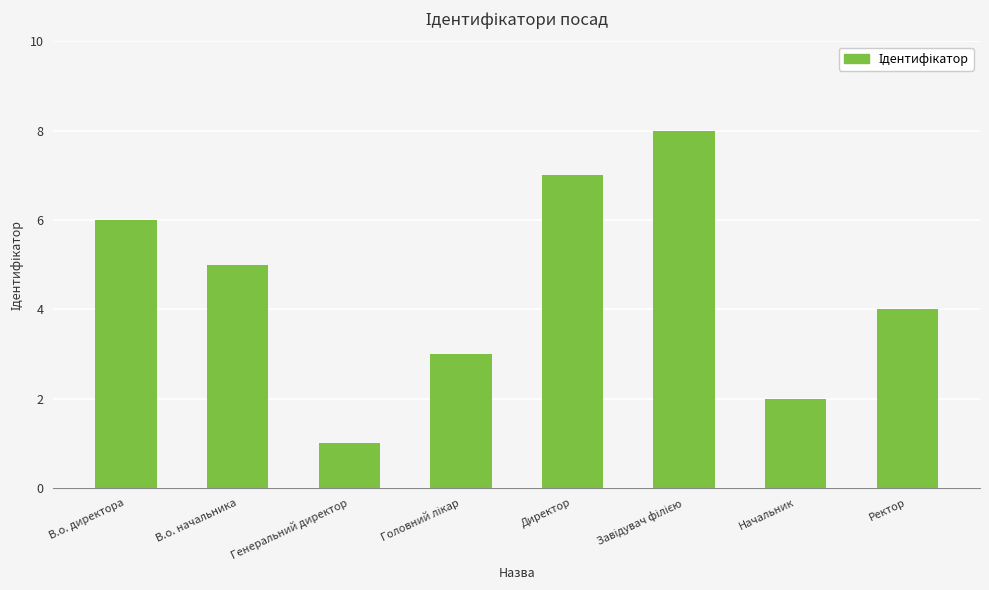

What is the label of the 6th bar from the right?

Генеральний директор